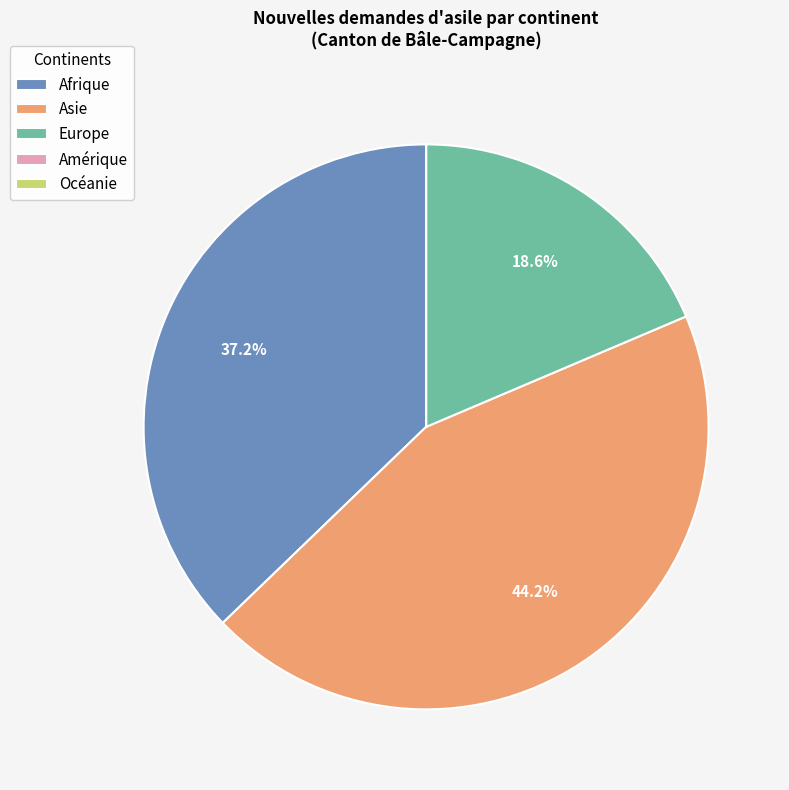

Does any single category account for the majority?

No